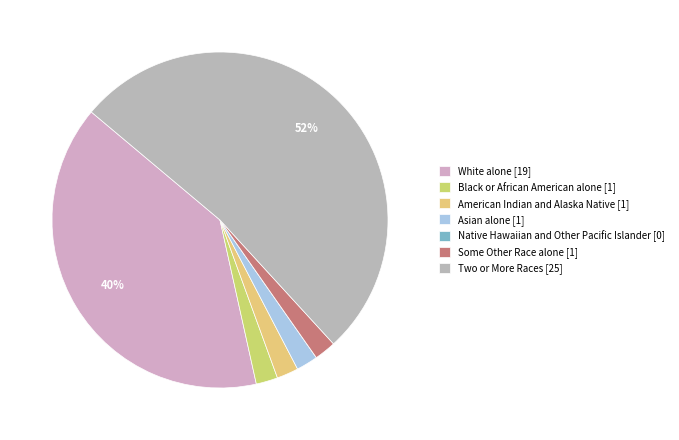

Rank the categories by value from highest to lowest.

Two or More Races, White alone, Black or African American alone, American Indian and Alaska Native, Asian alone, Some Other Race alone, Native Hawaiian and Other Pacific Islander